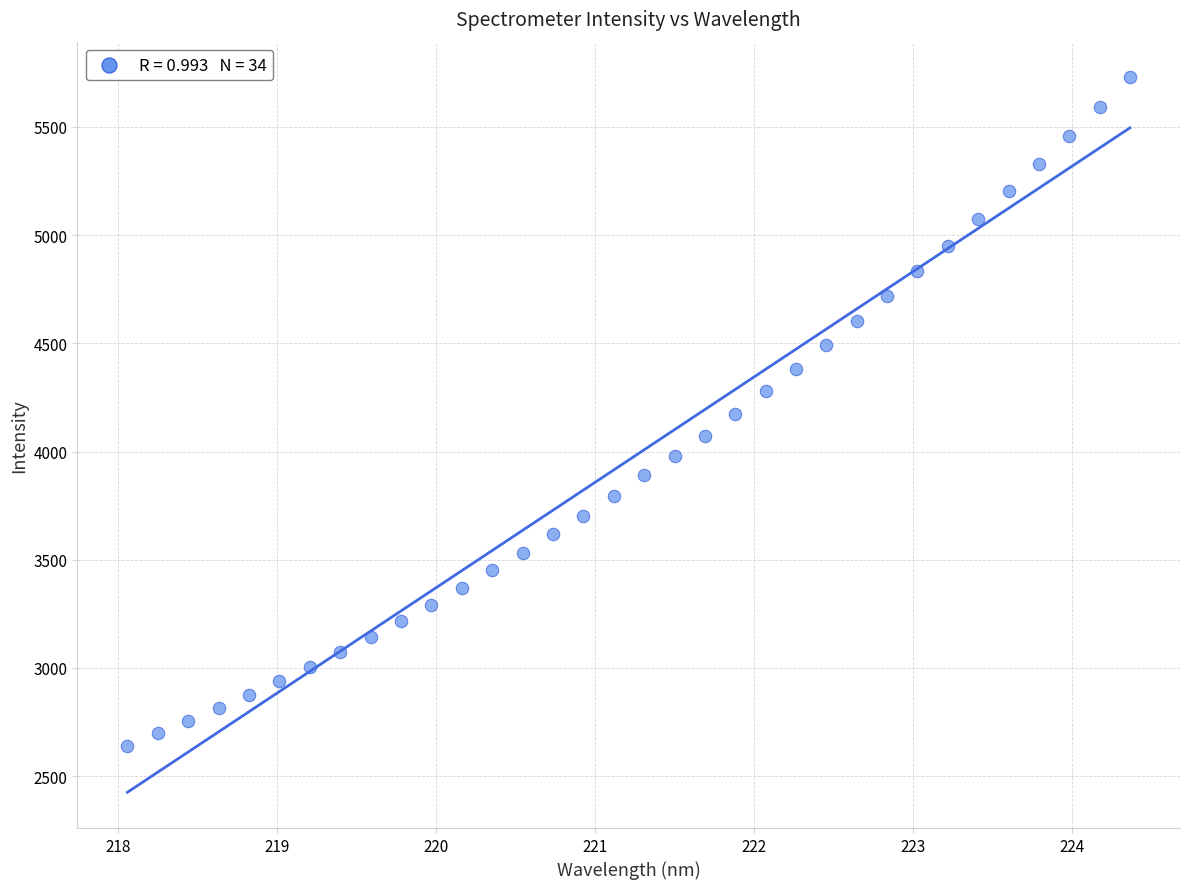

What is the range of X values (max minus min)?

6.3